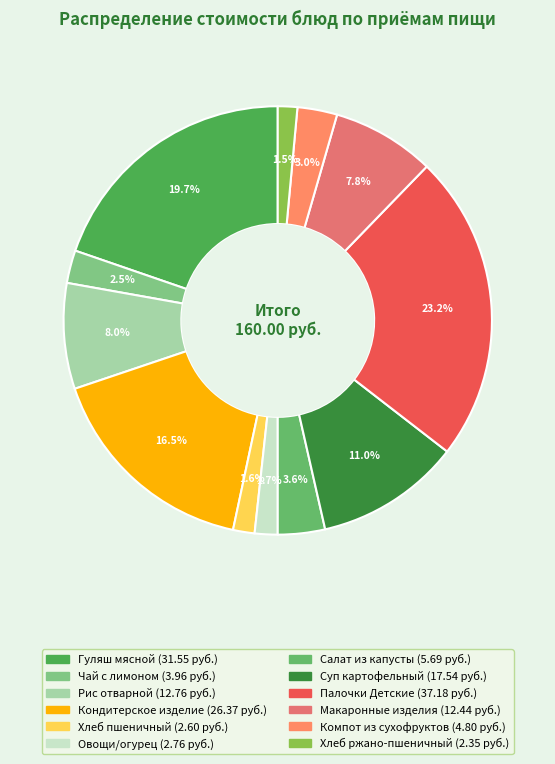

Does Овощи/огурец represent more than half of the total?

No